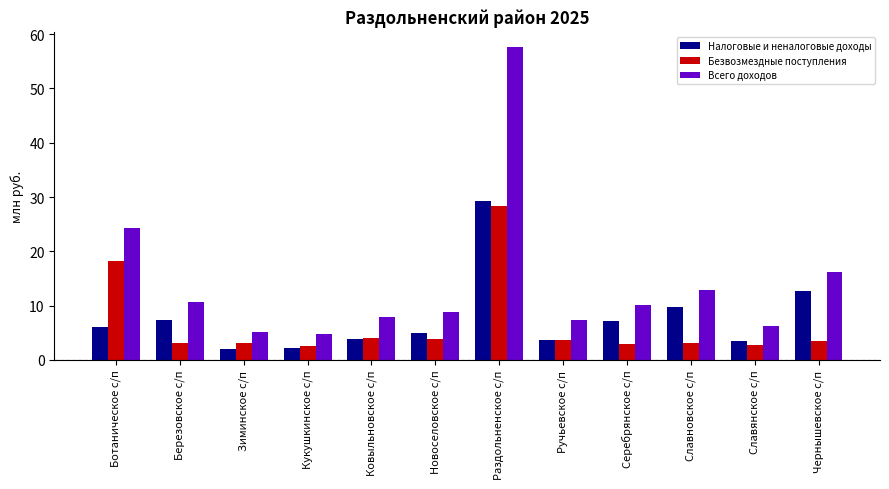

Which label corresponds to the largest value in the chart?

Раздольненское с/п